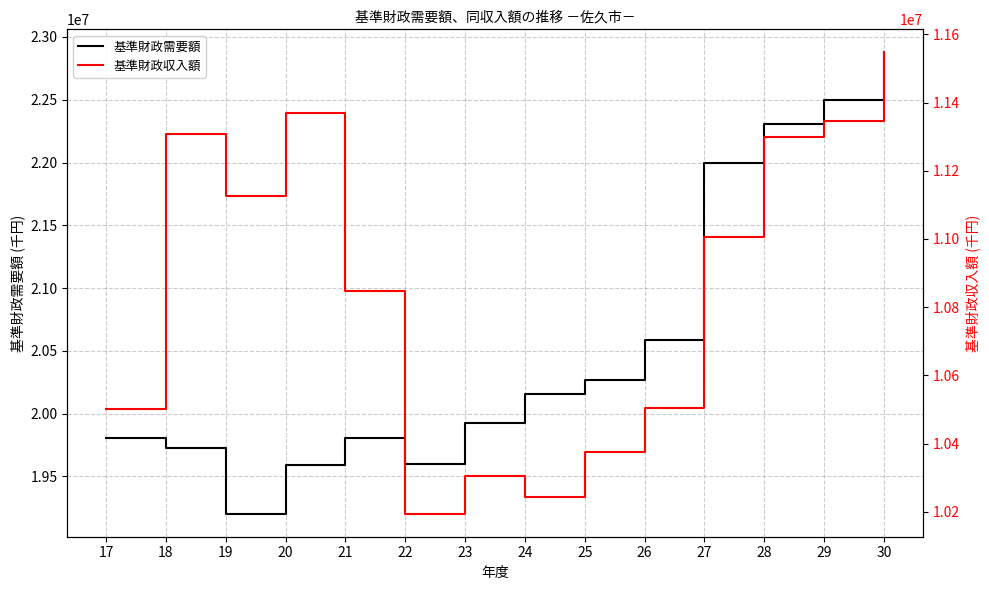

At which label is 基準財政収入額 closest to 10870882?

21